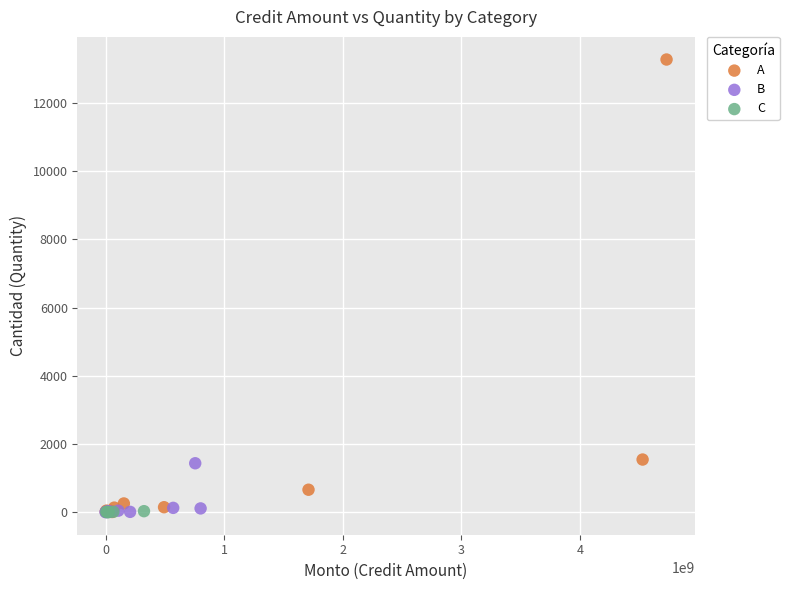

Which series has the widest spread of Y values?

A